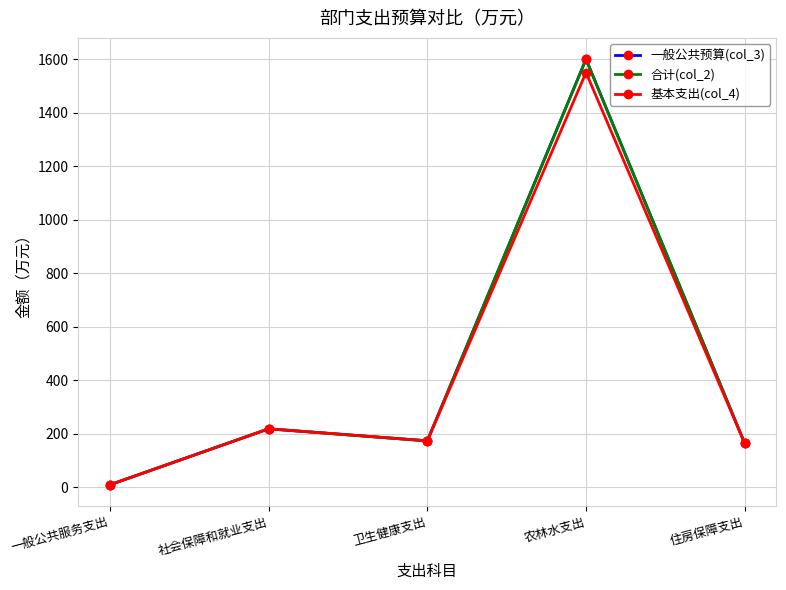

At which category does the chart reach its minimum across all series?

一般公共服务支出